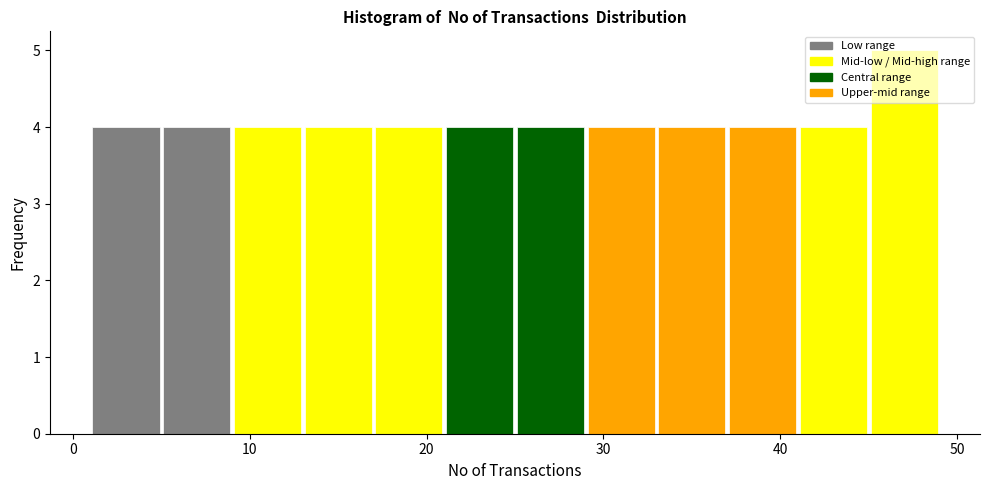

Over which range of the x-axis is the bar tallest?

45 to 49